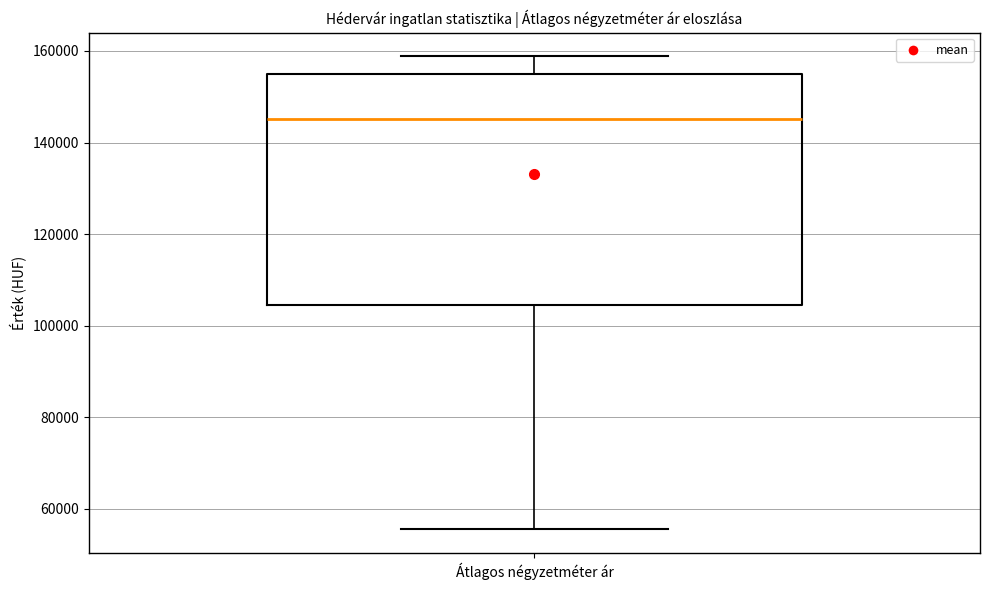

Read this box plot against the y-axis: the position of the median line, the range covered by the box, and the ends of both whiskers. The values are not printed on the chart, so give them approximately, as read against the axis.

median 146000, box 104000 to 156000, whiskers 56000 to 158000